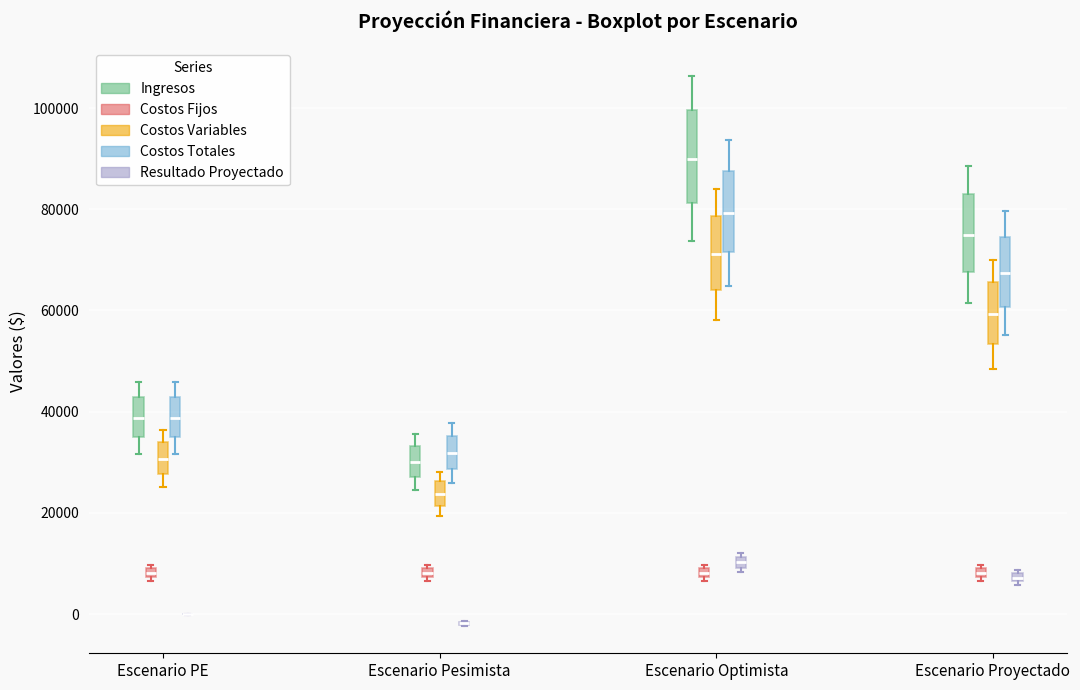

Which box is the tallest, from its lower edge to its upper edge?

Escenario Optimista (Ingresos)